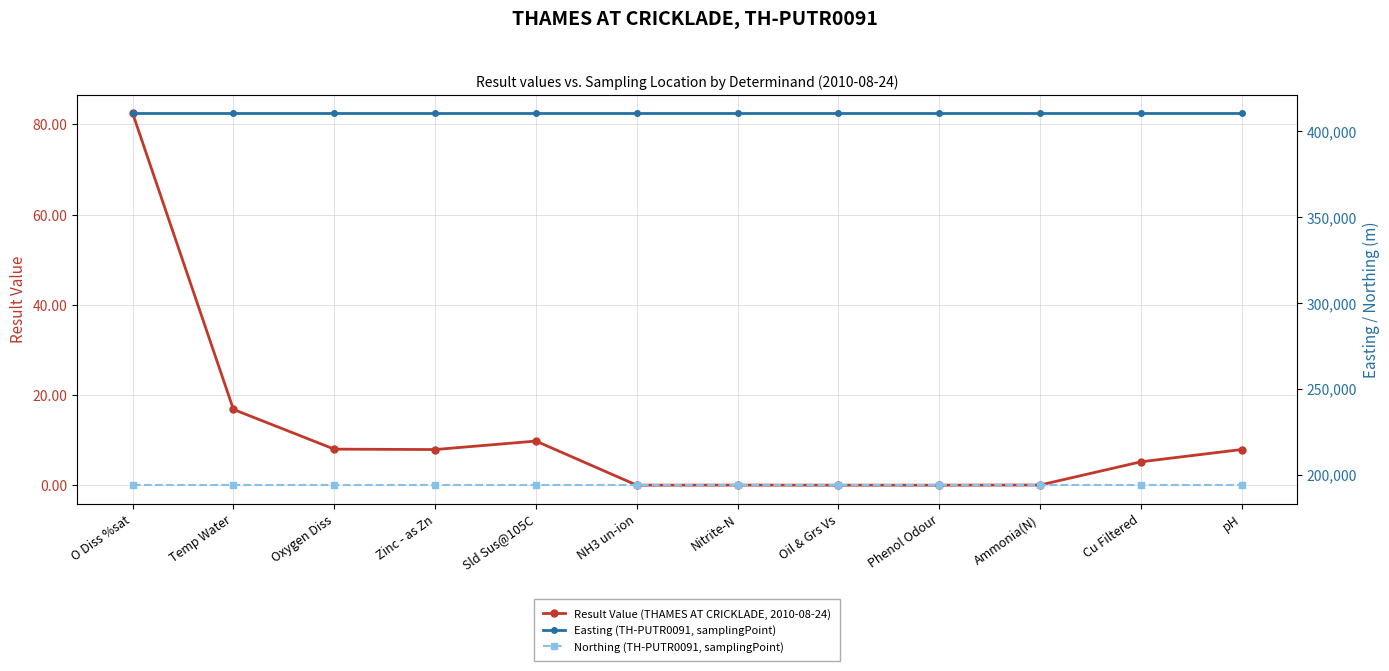

What position from the left is Nitrite-N?

7